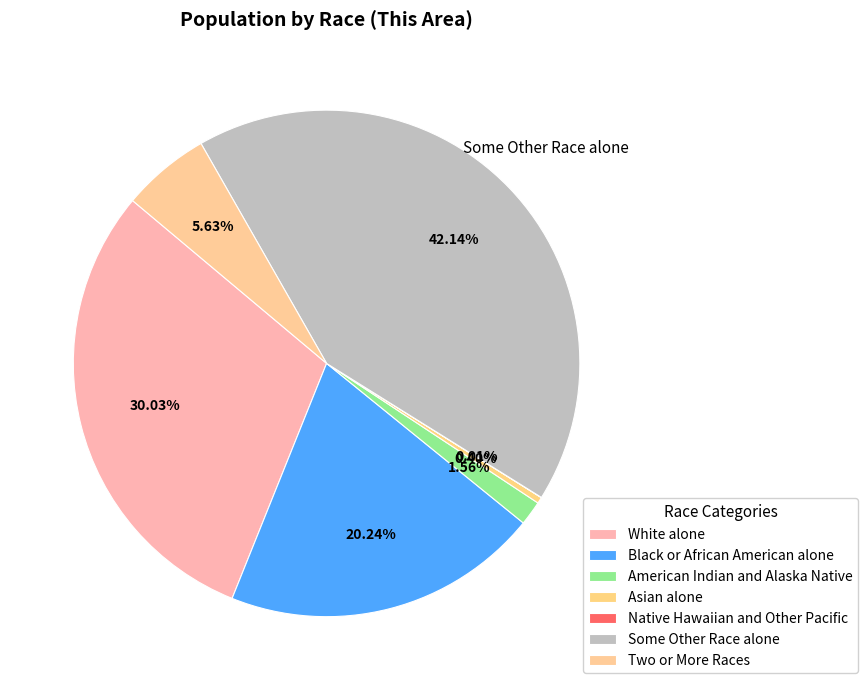

What percentage is NOT represented by Native Hawaiian and Other Pacific?

100.0%